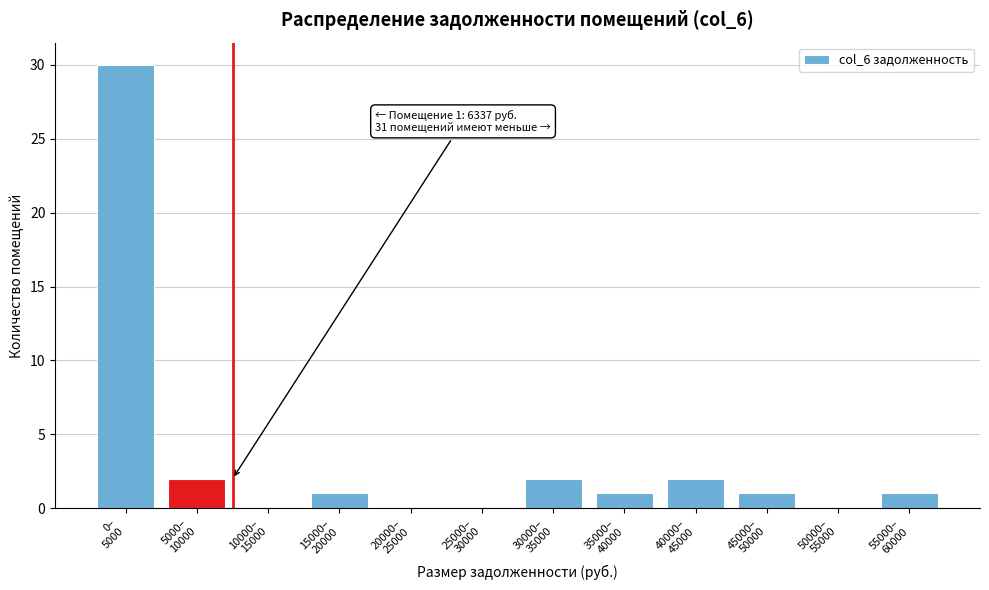

What is the maximum value shown in the chart?

30